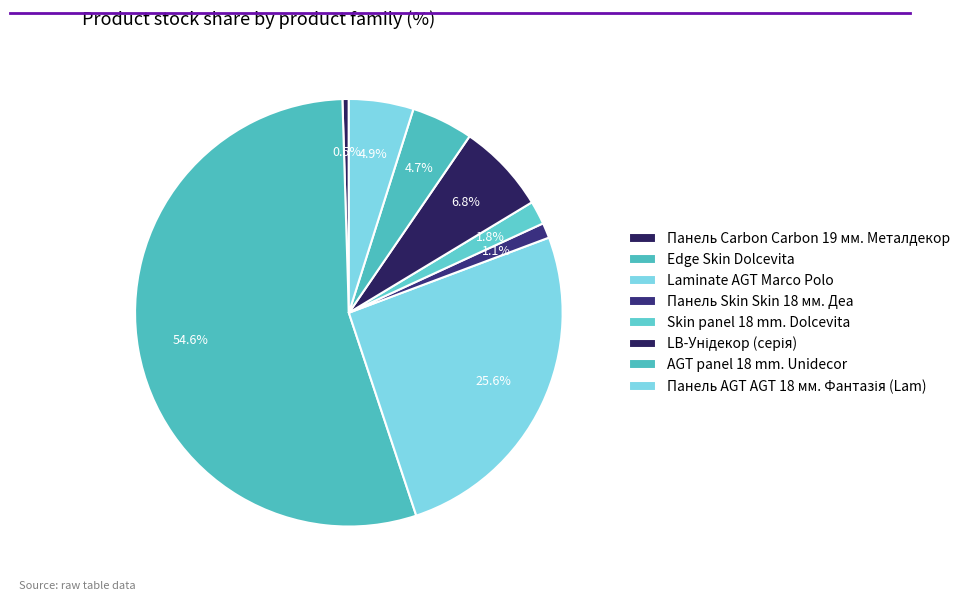

How many segments does this pie chart have?

8